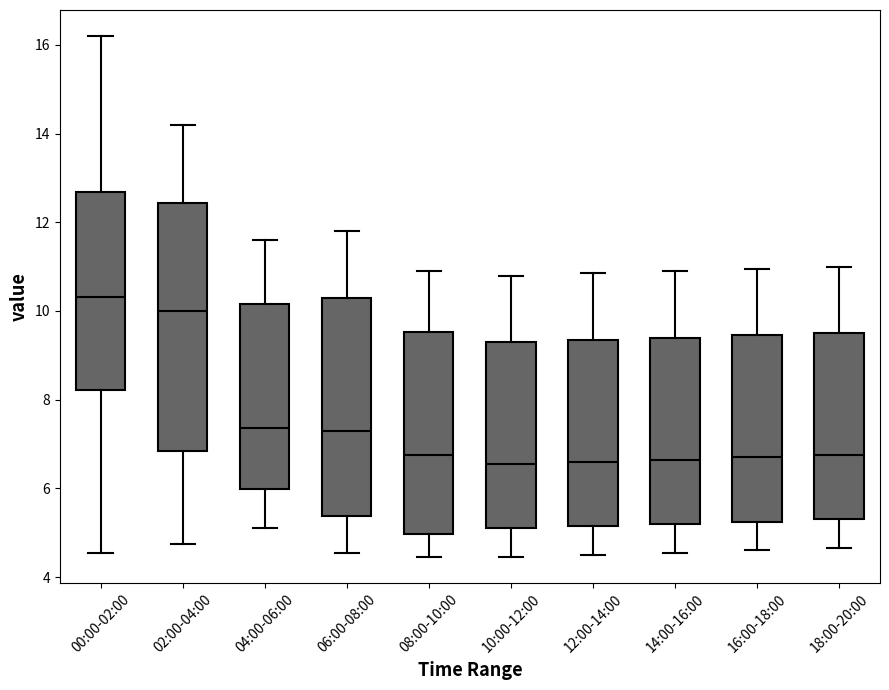

Comparing the boxes themselves (not the whiskers), which one is the tallest?

02:00-04:00